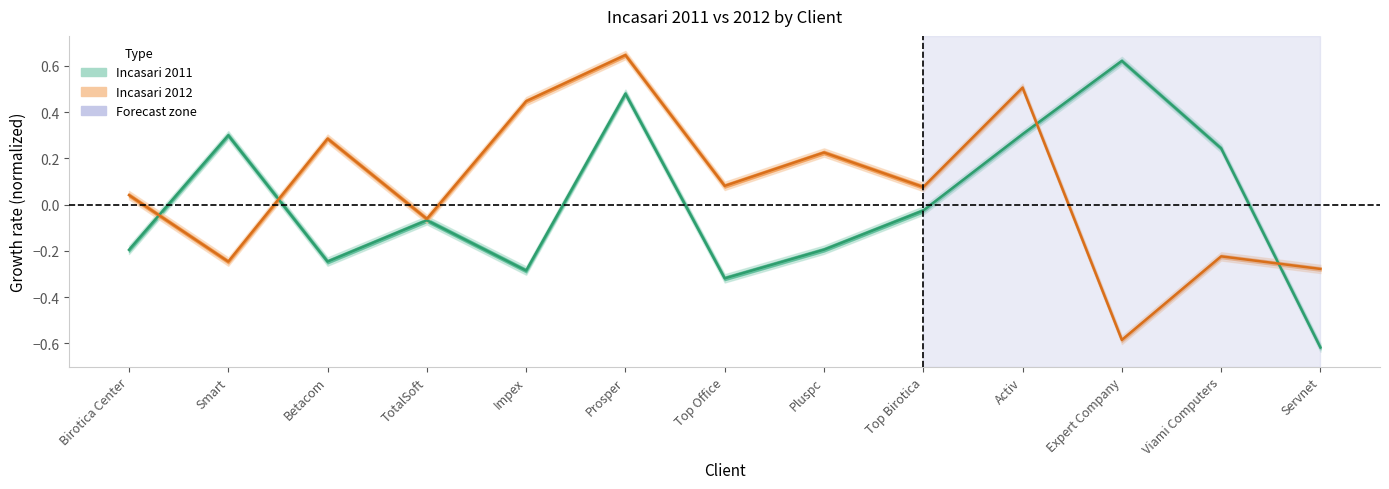

The Incasari 2011 series shows -0.2 at Impex. True or false?

False